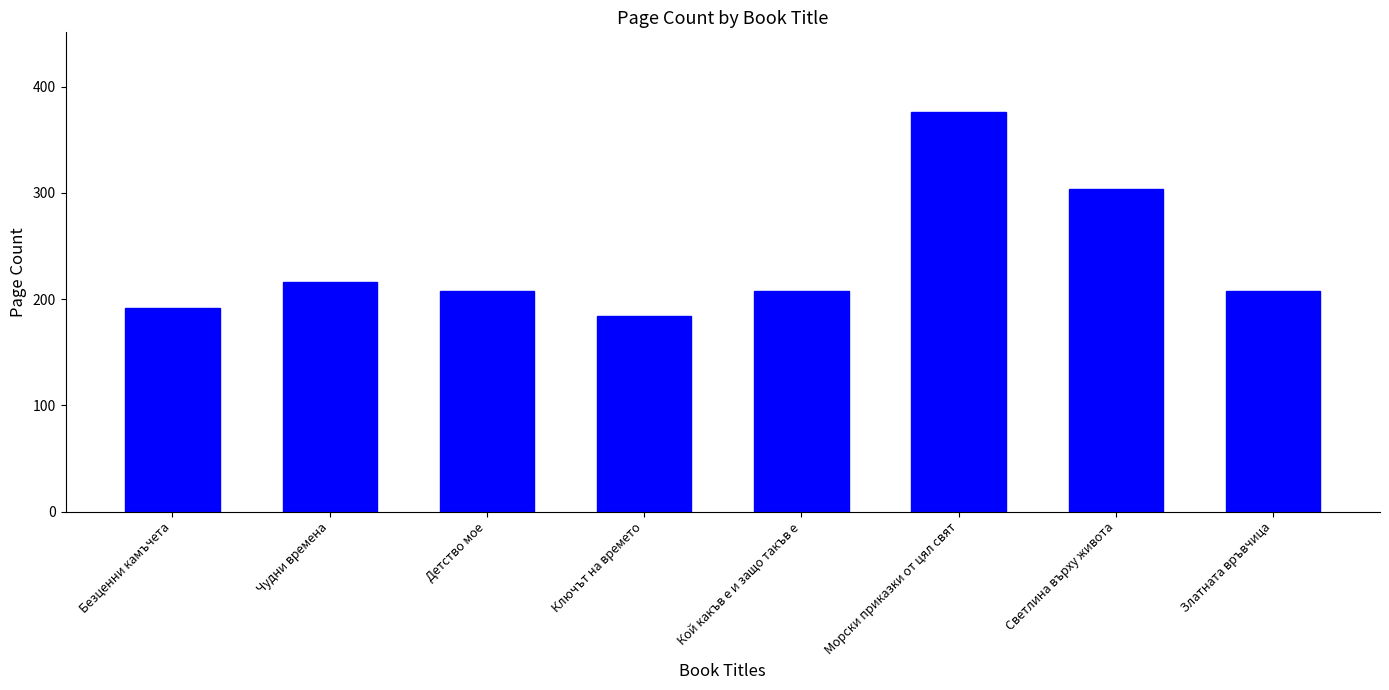

What is the change in value from Ключът на времето to Морски приказки от цял свят?

+192